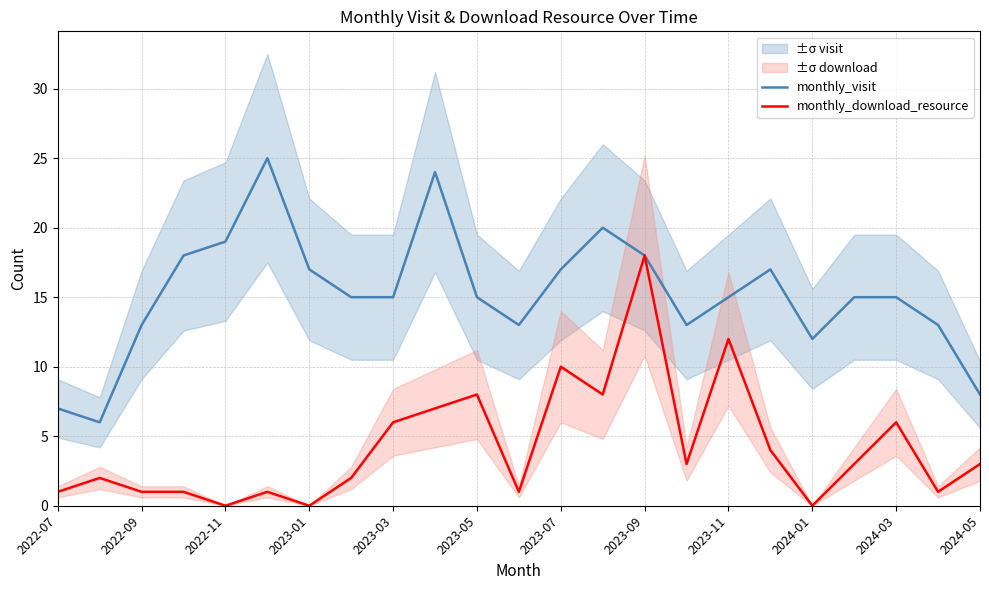

What is the difference between the monthly_visit values at 2022-11 and 2024-01?

7